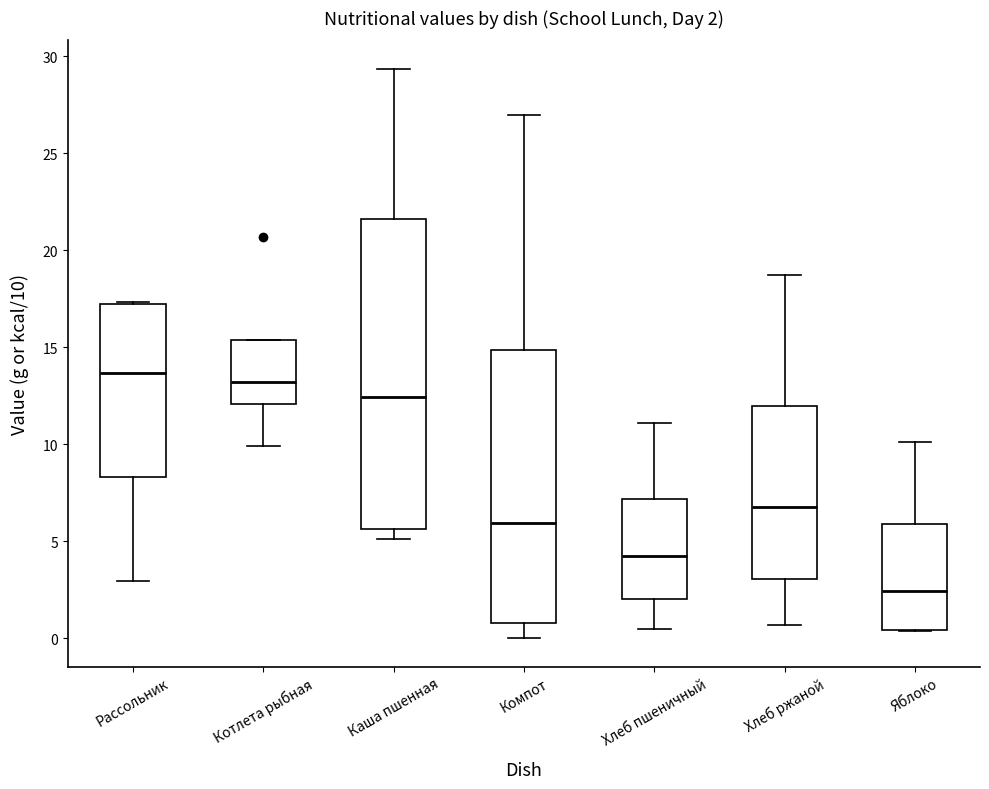

Comparing the boxes themselves (not the whiskers), which one is the tallest?

Каша пшенная